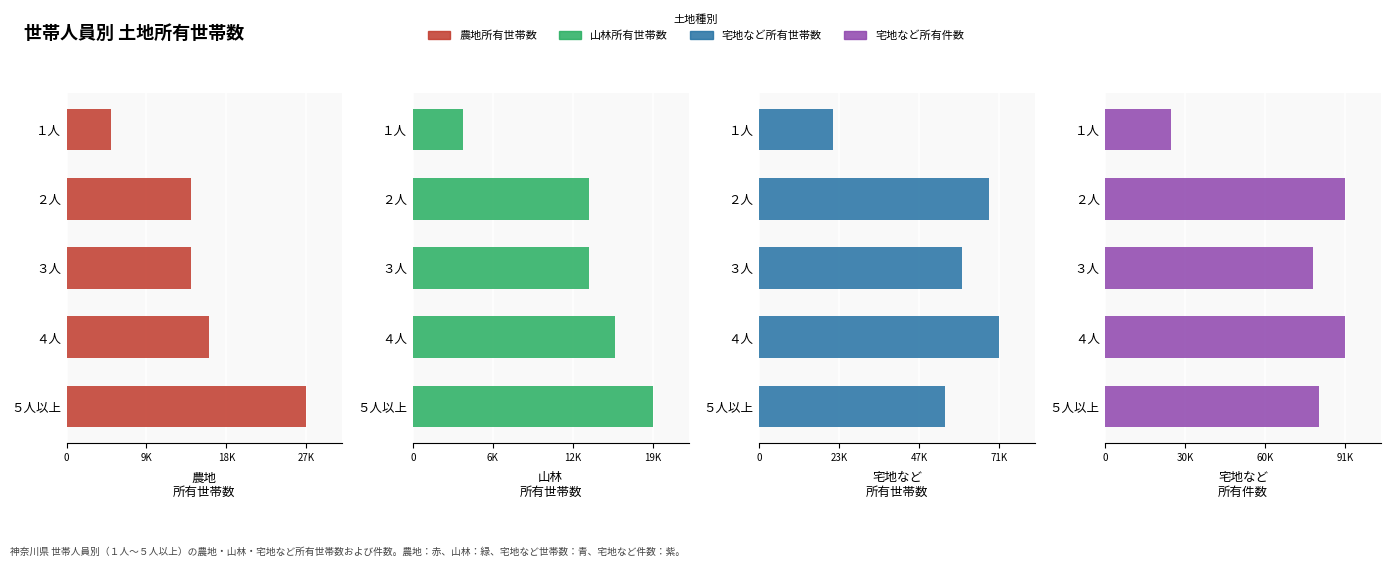

Reading left to right, what are all the values shown in this chart?

農地所有世帯数: 5000	14000	14000	16000	27000
山林所有世帯数: 4000	14000	14000	16000	19000
宅地など所有世帯数: 22000	68000	60000	71000	55000
宅地など所有件数: 25000	91000	79000	91000	81000